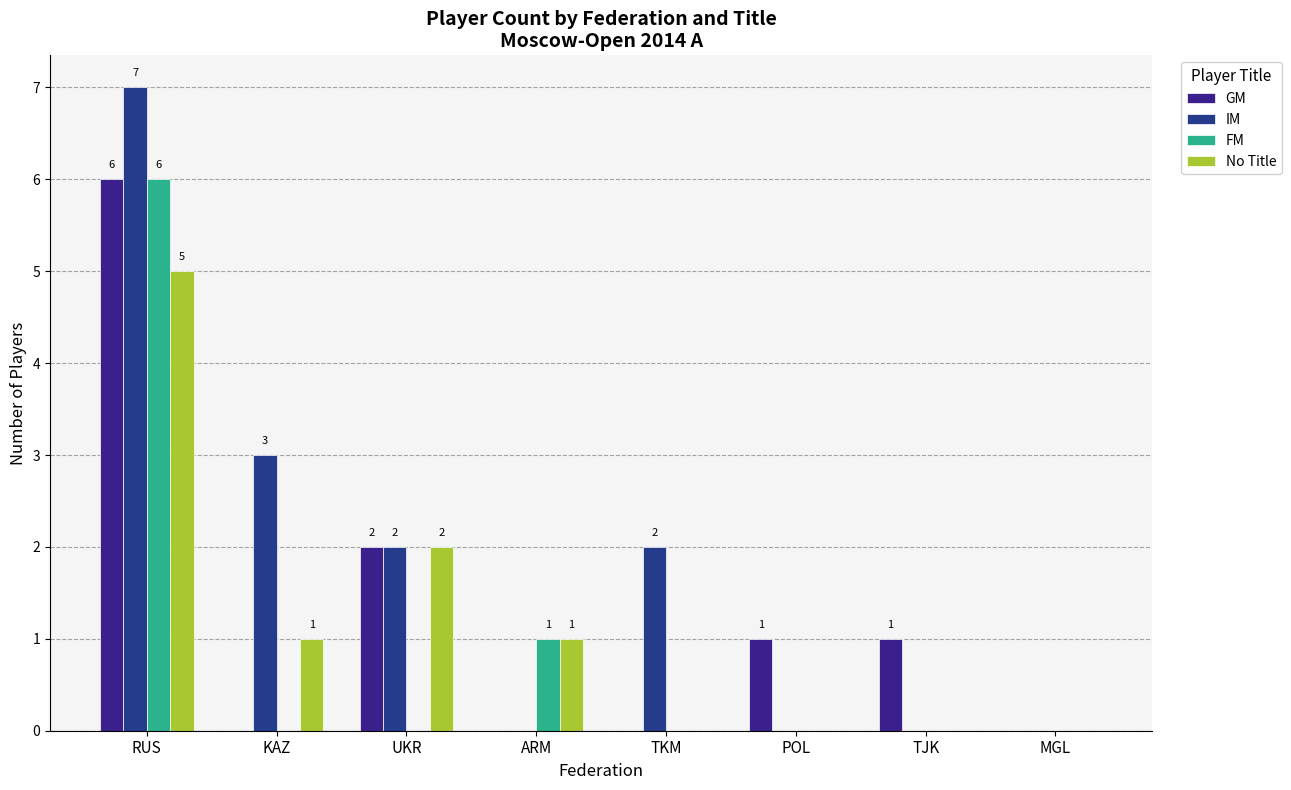

At how many categories does at least one series exceed 4?

1